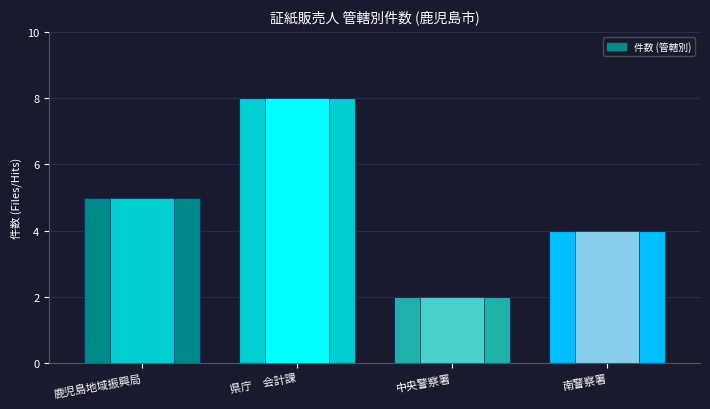

What is the difference between the maximum and minimum values?

6